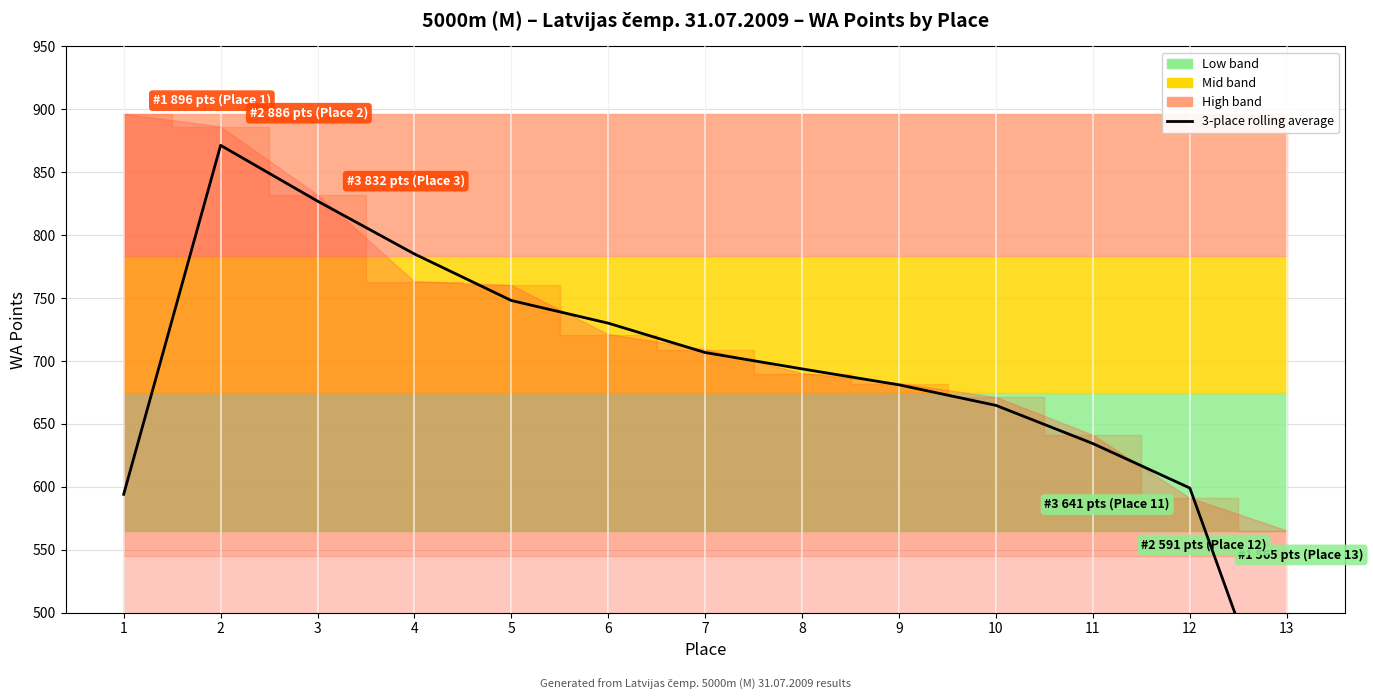

What is the difference between the maximum and minimum values?

486.0